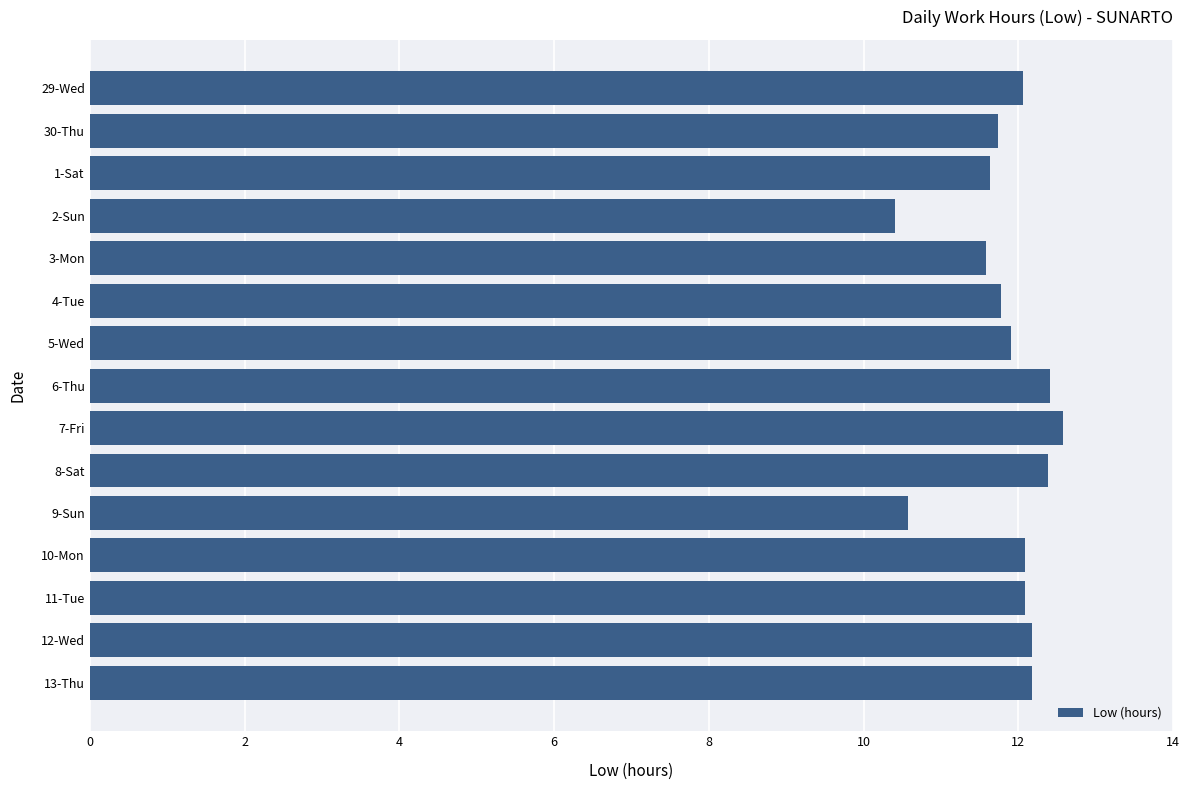

How many categories are shown in the chart?

15